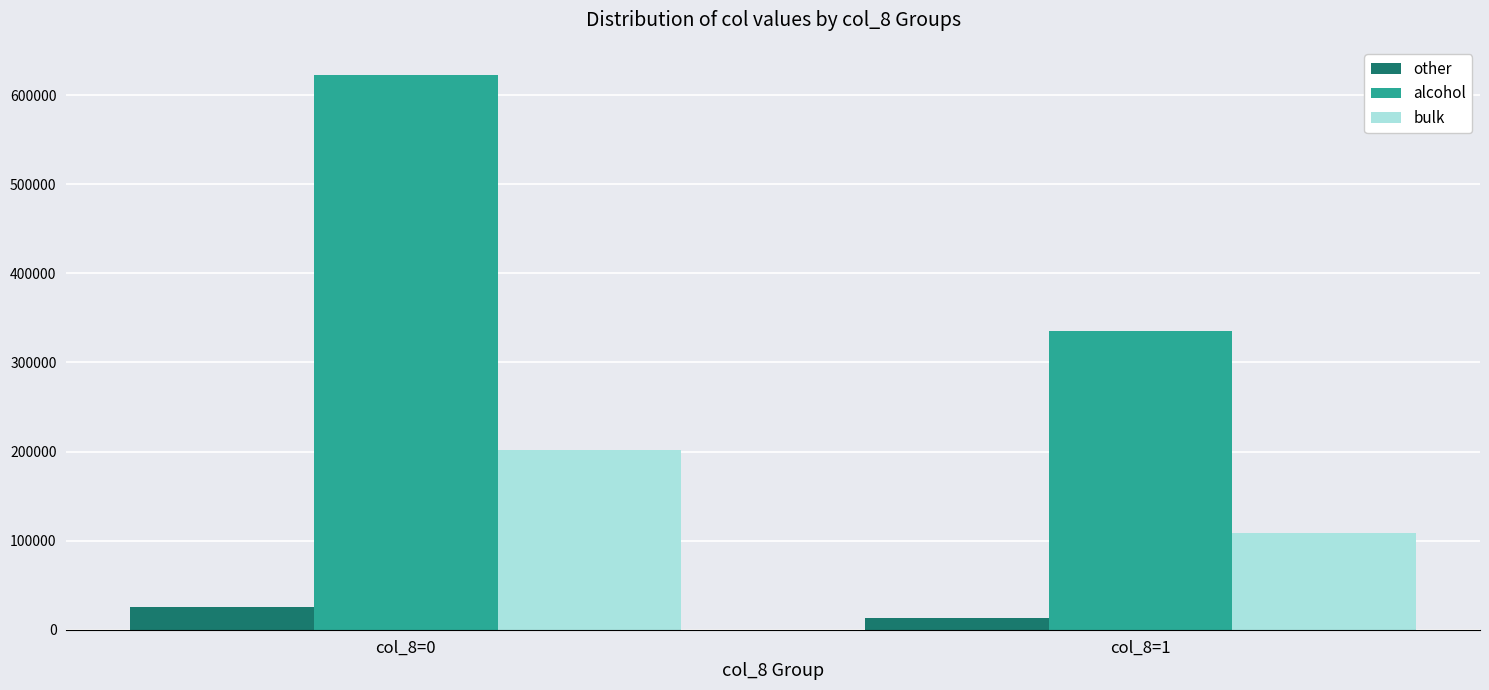

What is the smallest value displayed?

13599